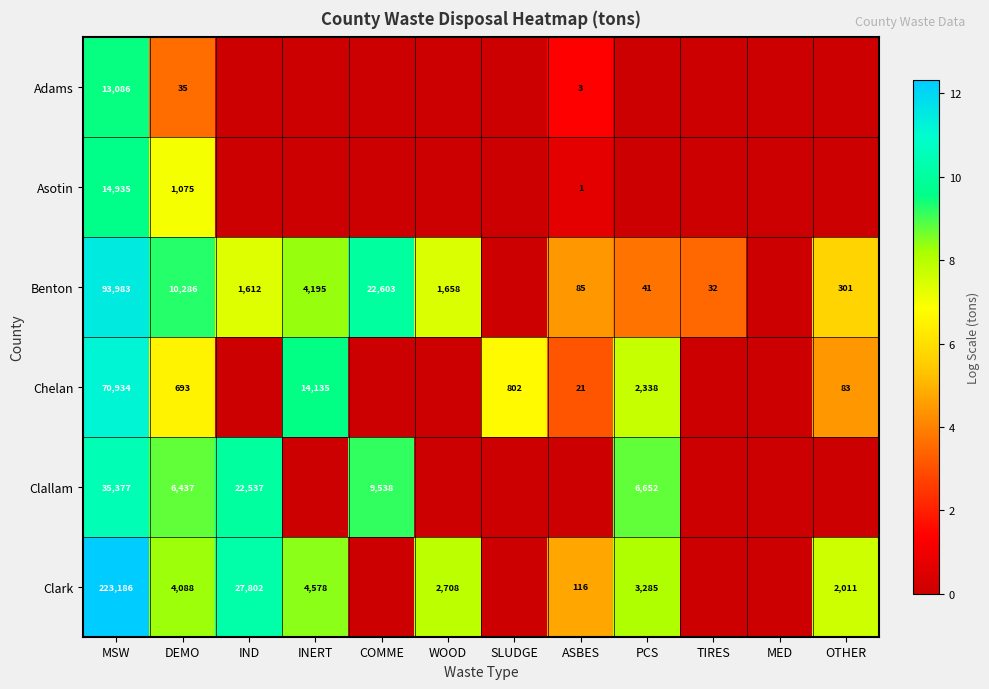

What is the sum of the Clark values at WOOD and MSW?

225894